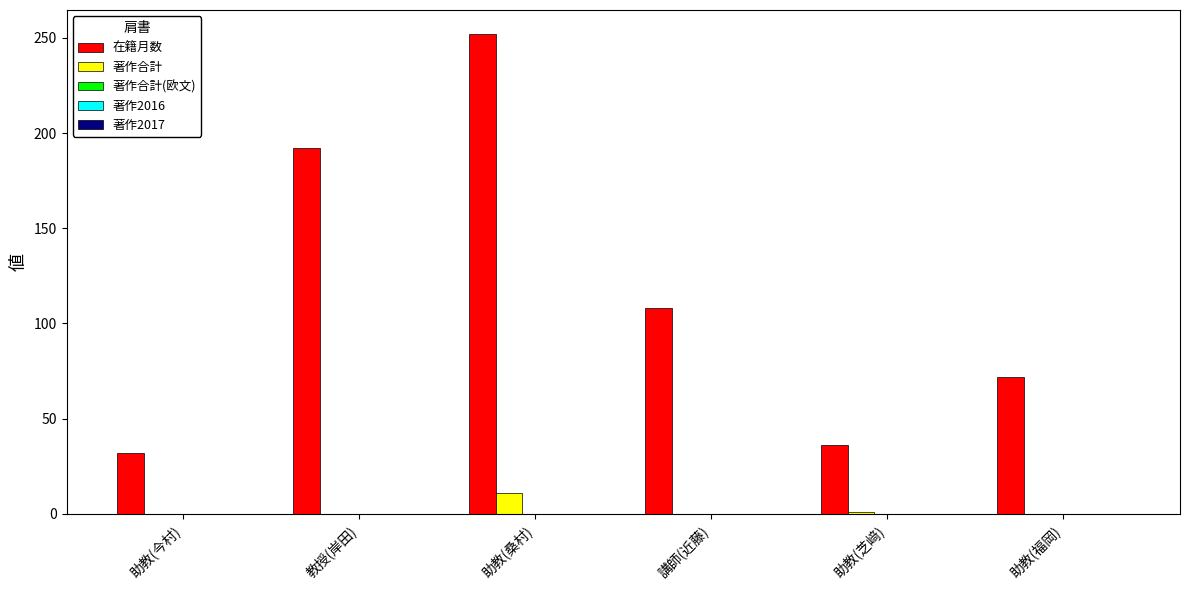

Which series has the largest total across all categories?

在籍月数